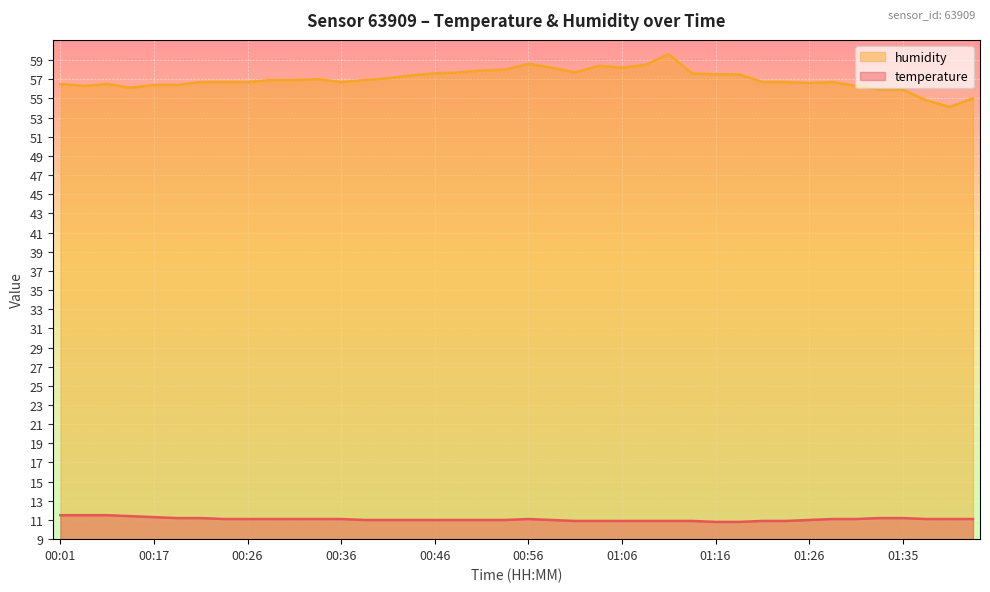

In humidity, how many points are higher than both neighbors (excluding endpoints)?

6